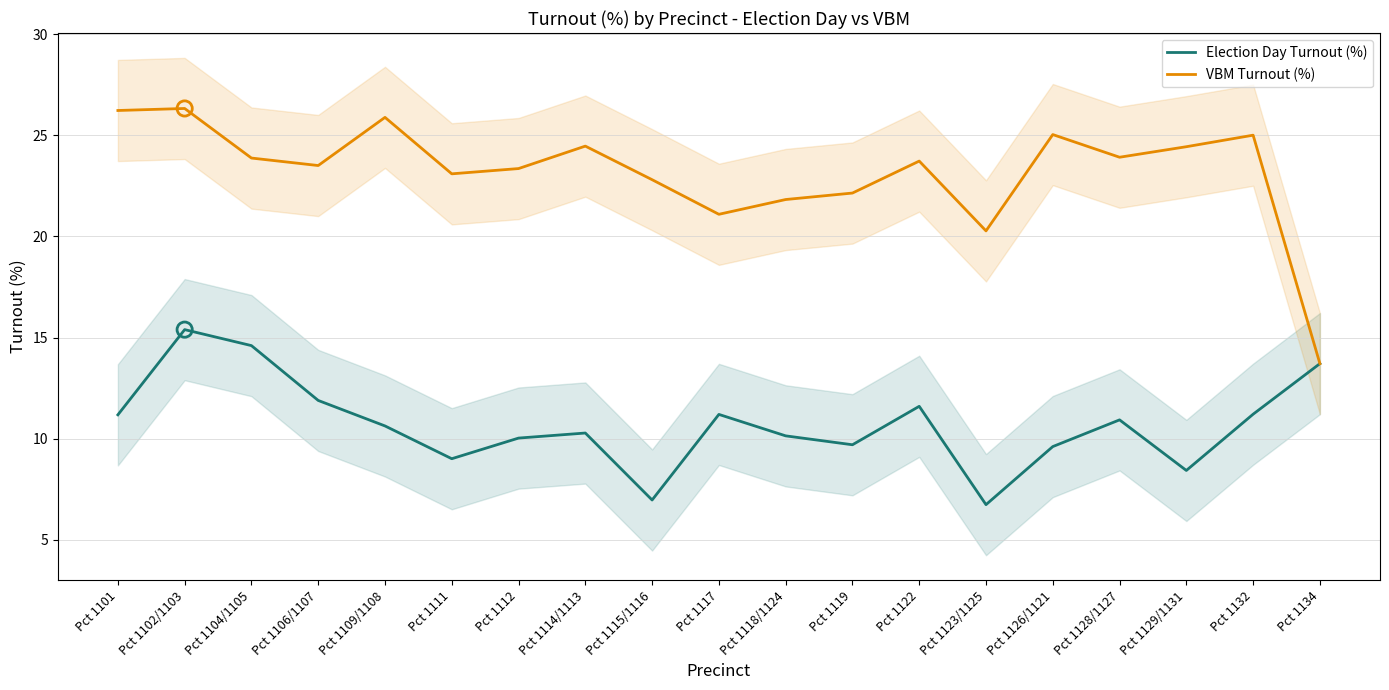

Which series reaches the maximum Y coordinate?

VBM Turnout (%)